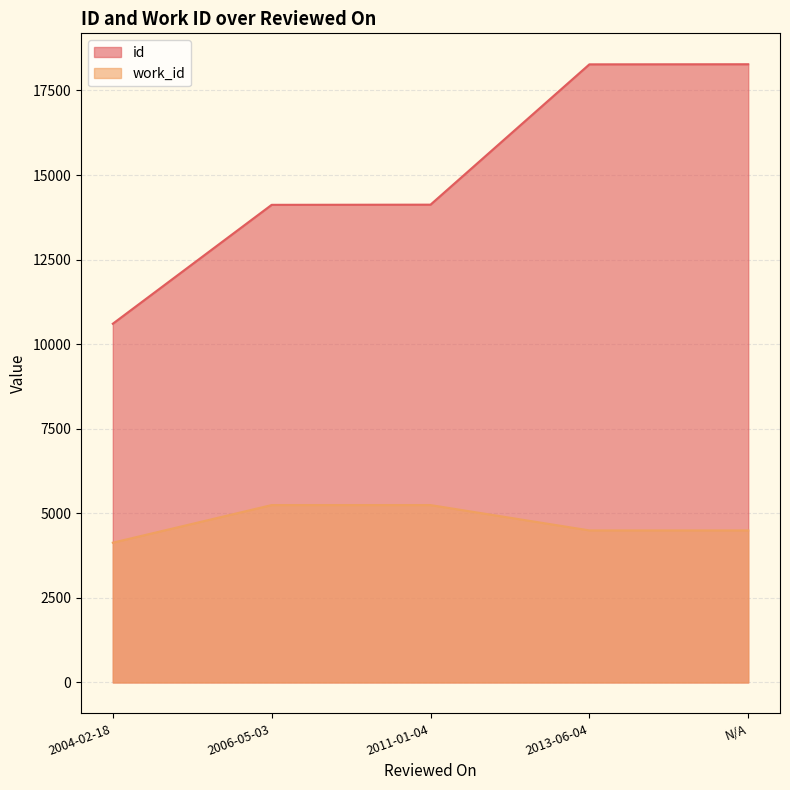

How many data points does each series have?

5